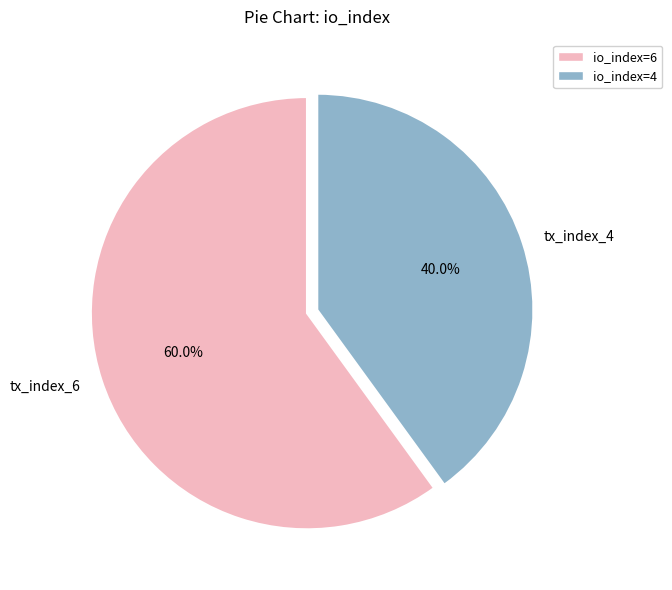

How many slices are in this pie chart?

2